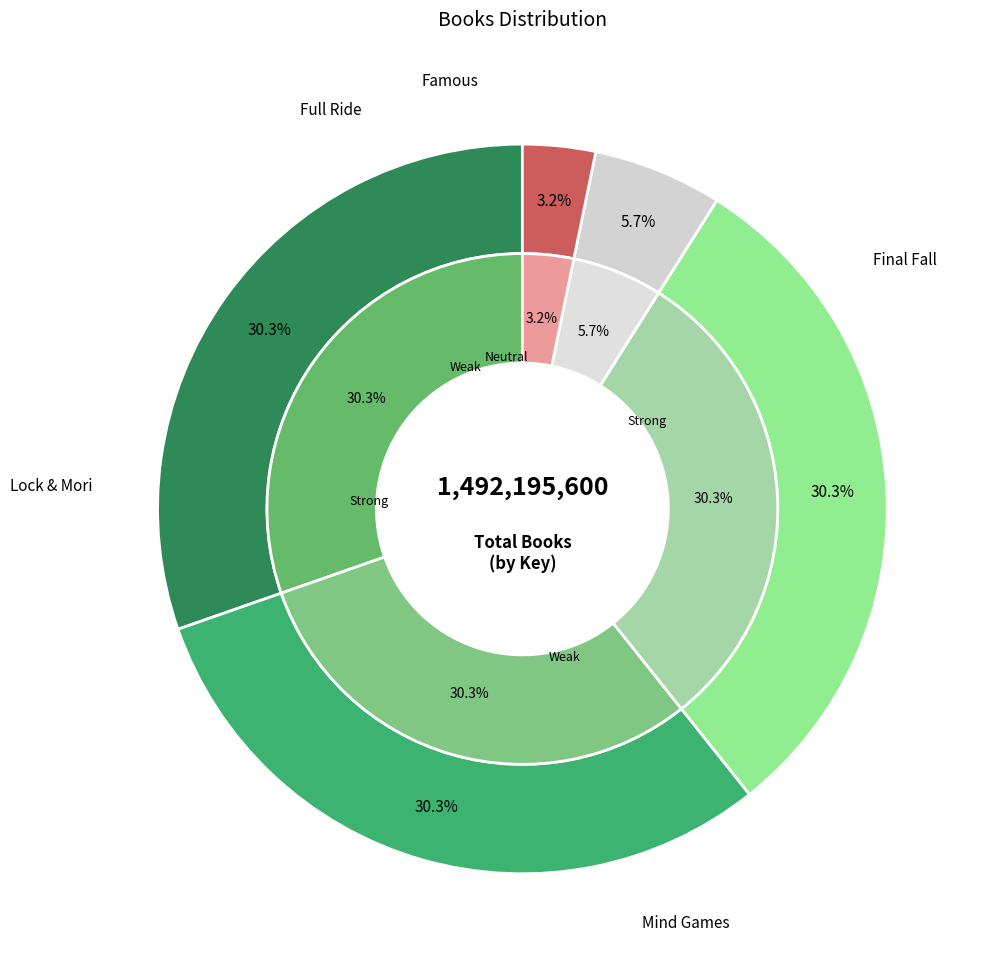

Rank the categories by value from highest to lowest.

Final Fall, Mind Games, Lock & Mori, Full Ride, Famous